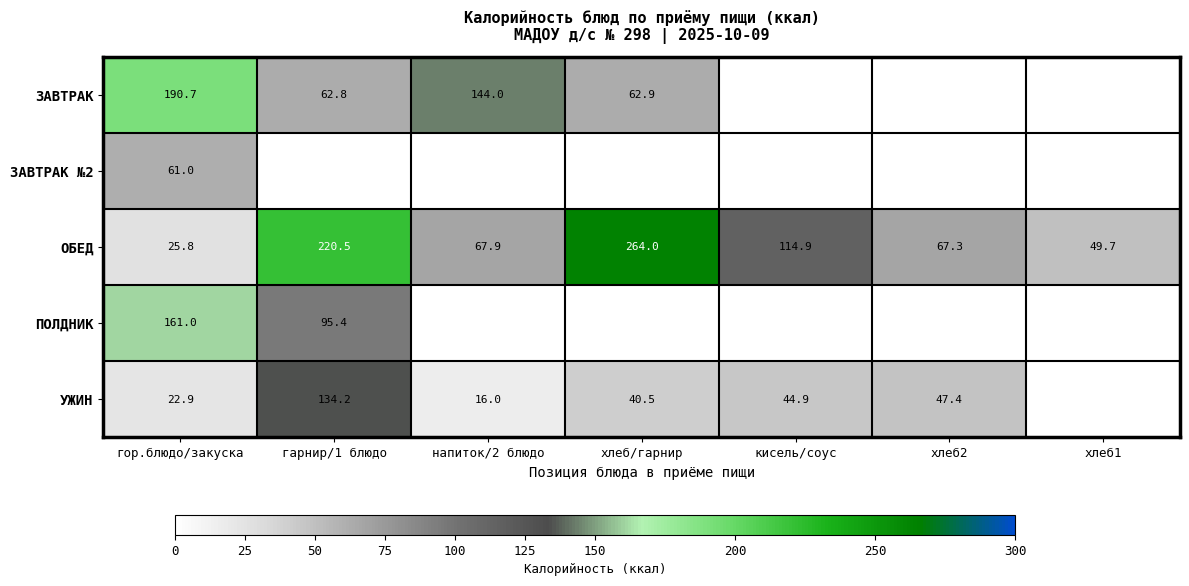

The УЖИН series shows 36.6 at гор.блюдо/закуска. True or false?

False